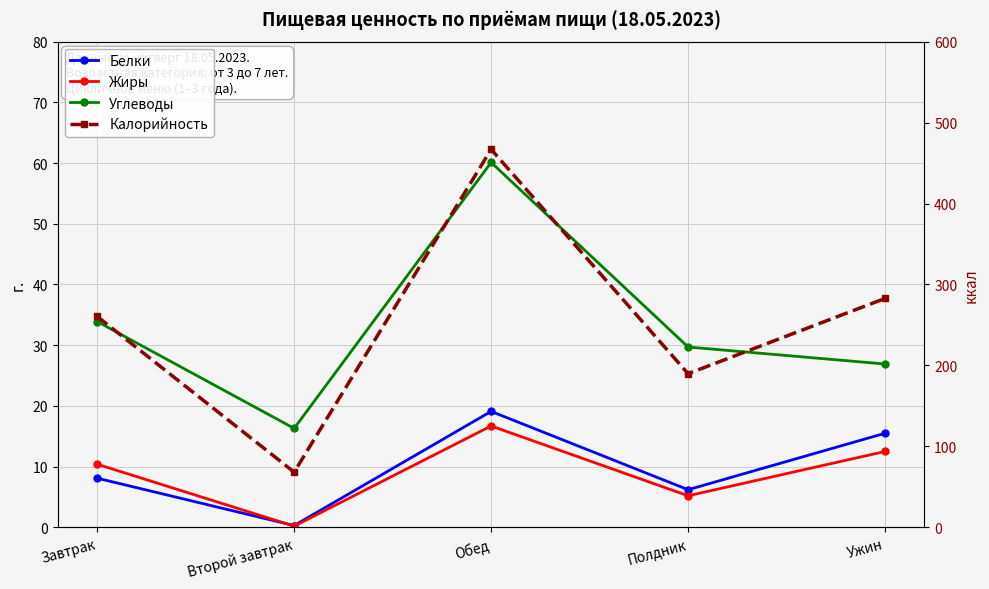

How many values in the Калорийность series are below 260?

2